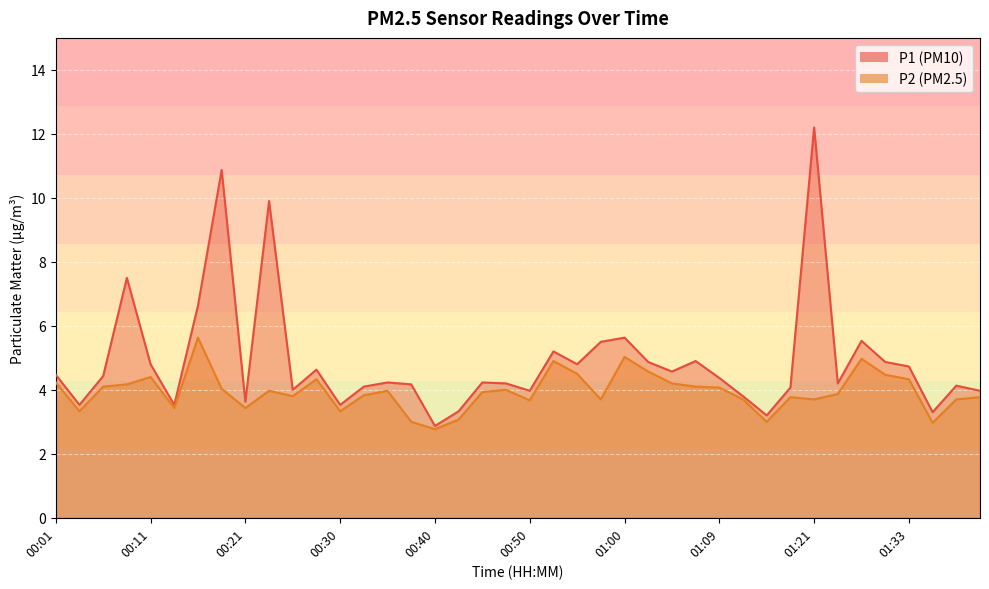

Where is the first local minimum for P1?

00:03